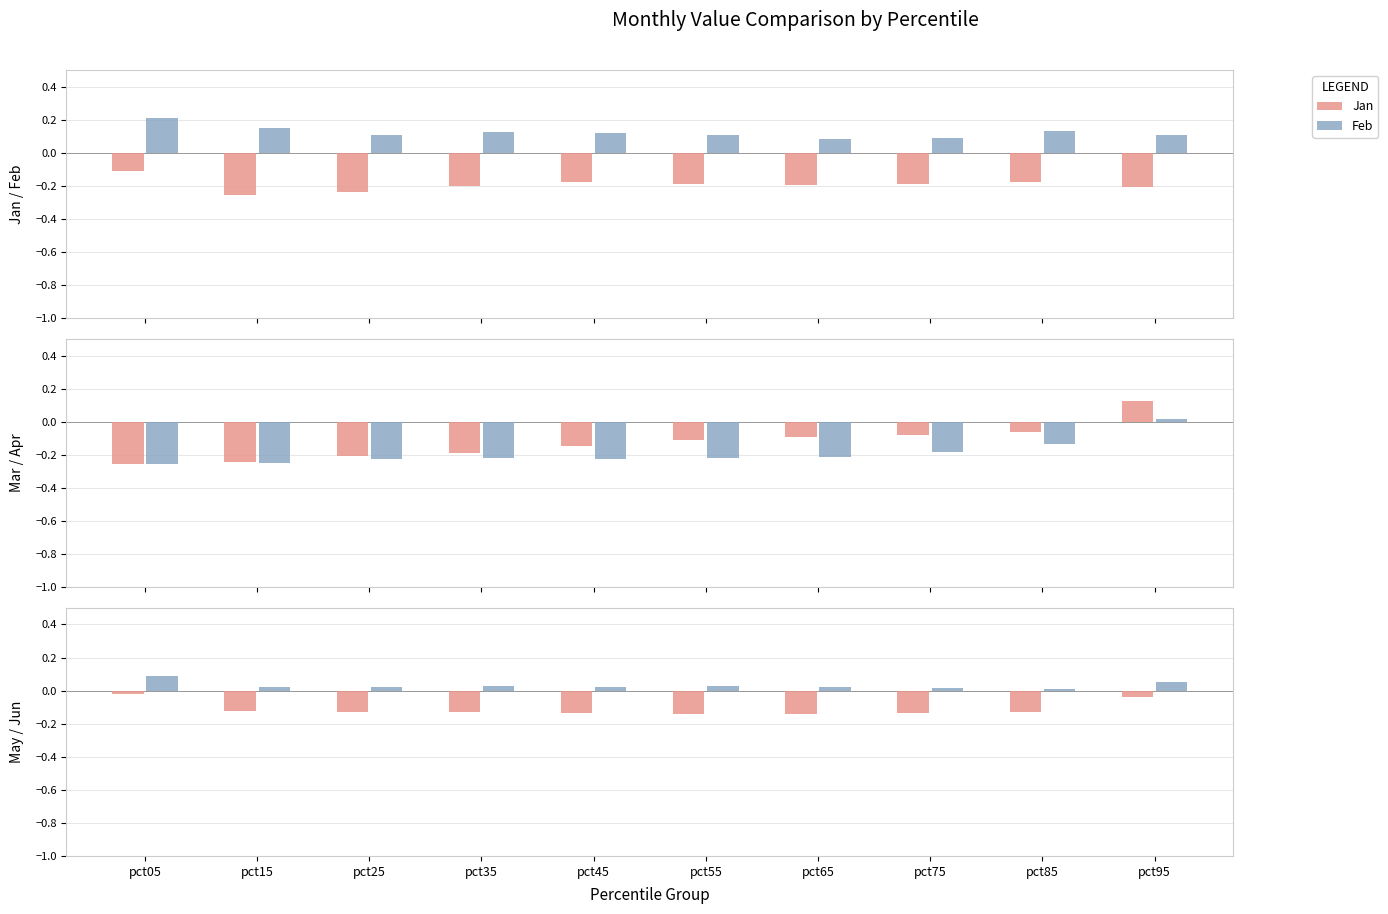

How many values in the Apr series are below 0?

9